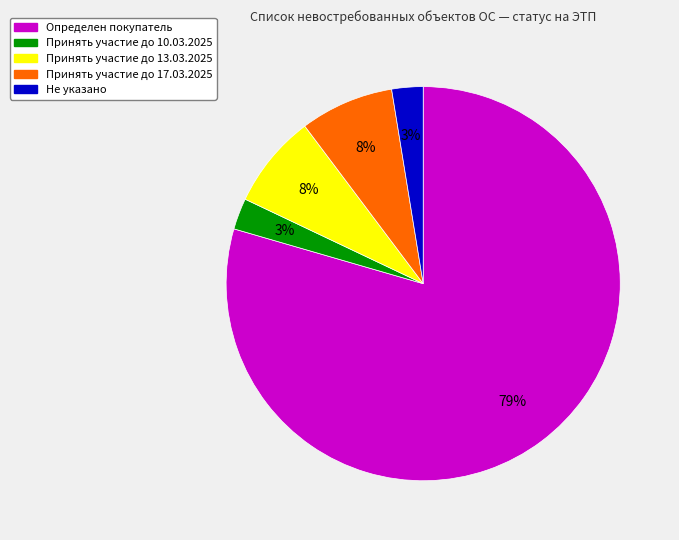

Is there a majority slice in this chart?

Yes